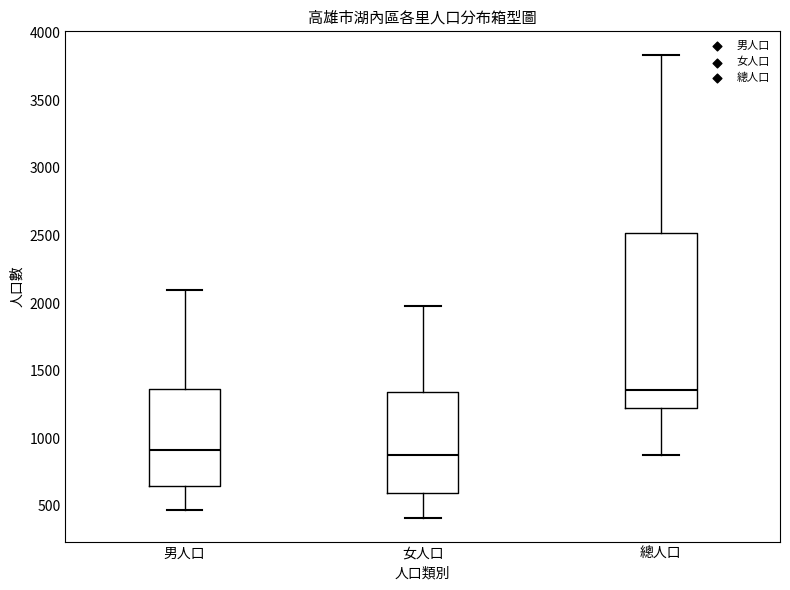

Where does the median line of the box for 總人口 sit on the y-axis? The values are not printed on the chart, so give them approximately, as read against the axis.

1350